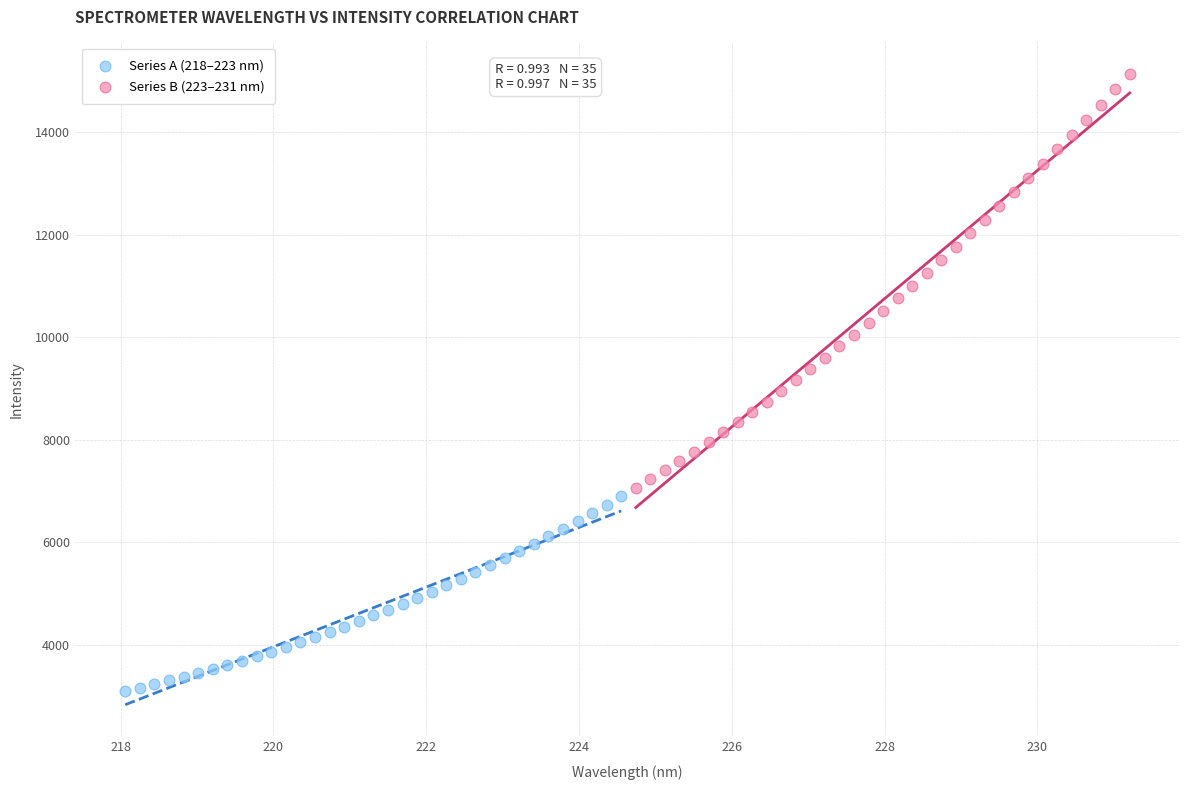

Which series reaches the maximum Y coordinate?

Series B (223–231 nm)